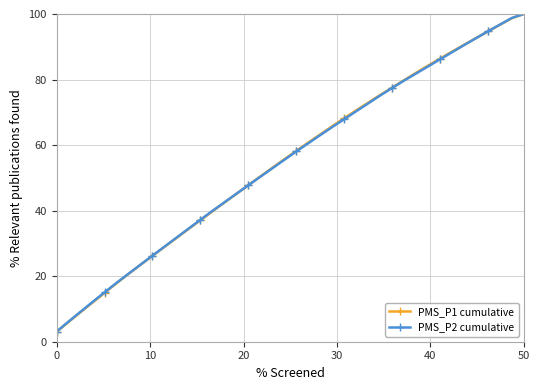

What is the greatest value displayed?

100.0